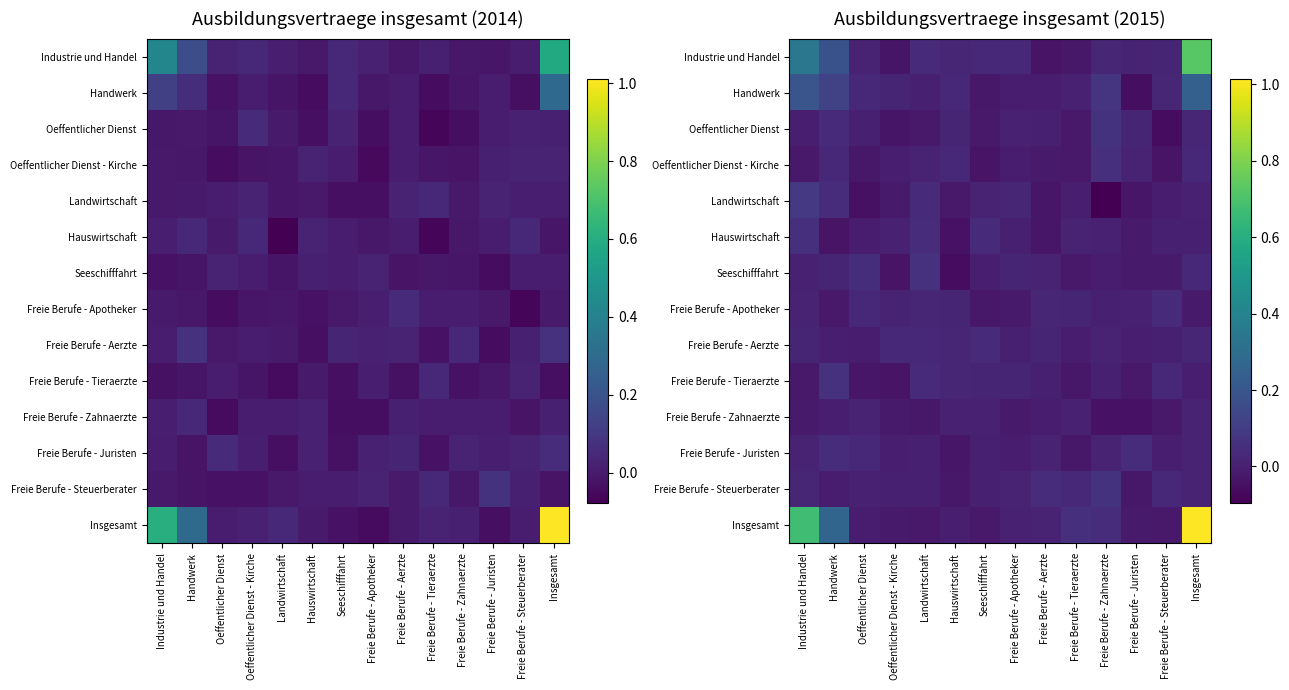

At how many categories does at least one series exceed 0?

14